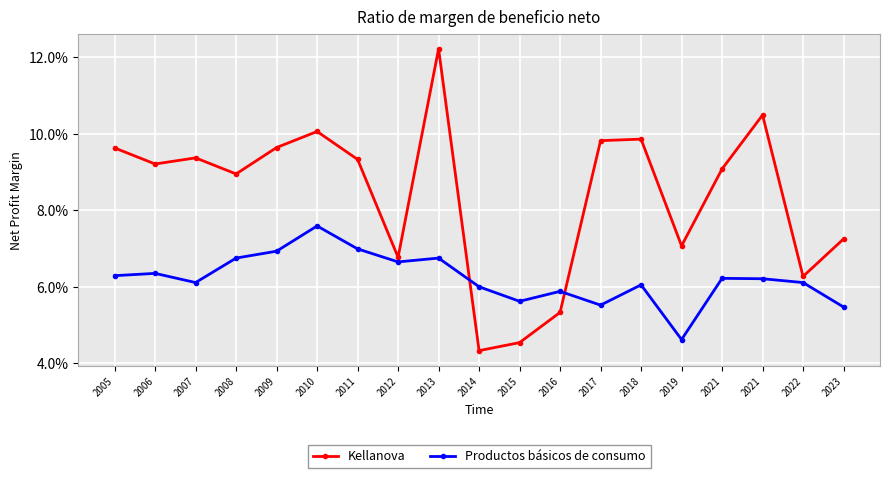

Reading left to right, transcribe all the data shown in this chart.

Kellanova: 2005=0.1	2006=0.1	2007=0.1	2008=0.1	2009=0.1	2010=0.1	2011=0.1	2012=0.1	2013=0.1	2014=0.0	2015=0.0	2016=0.1	2017=0.1	2018=0.1	2019=0.1	2021=0.1	2021=0.1	2022=0.1	2023=0.1
Productos básicos de consumo: 2005=0.1	2006=0.1	2007=0.1	2008=0.1	2009=0.1	2010=0.1	2011=0.1	2012=0.1	2013=0.1	2014=0.1	2015=0.1	2016=0.1	2017=0.1	2018=0.1	2019=0.0	2021=0.1	2021=0.1	2022=0.1	2023=0.1